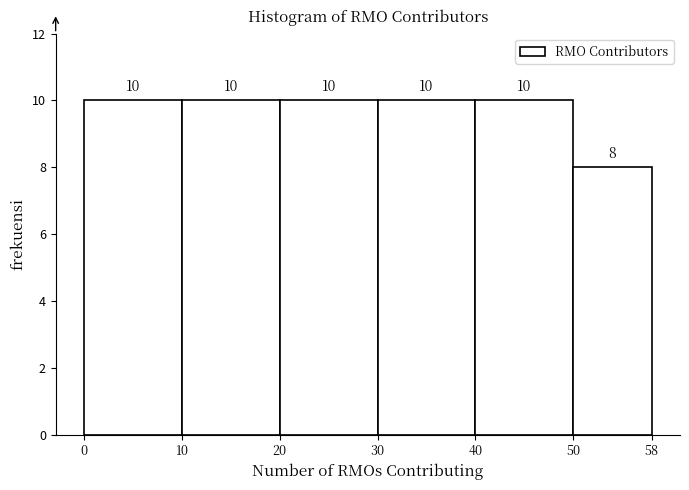

Reading left to right, list every bar in this chart as the range it spans on the x-axis followed by its height.

0 to 10: 10
10 to 20: 10
20 to 30: 10
30 to 40: 10
40 to 50: 10
50 to 58: 8